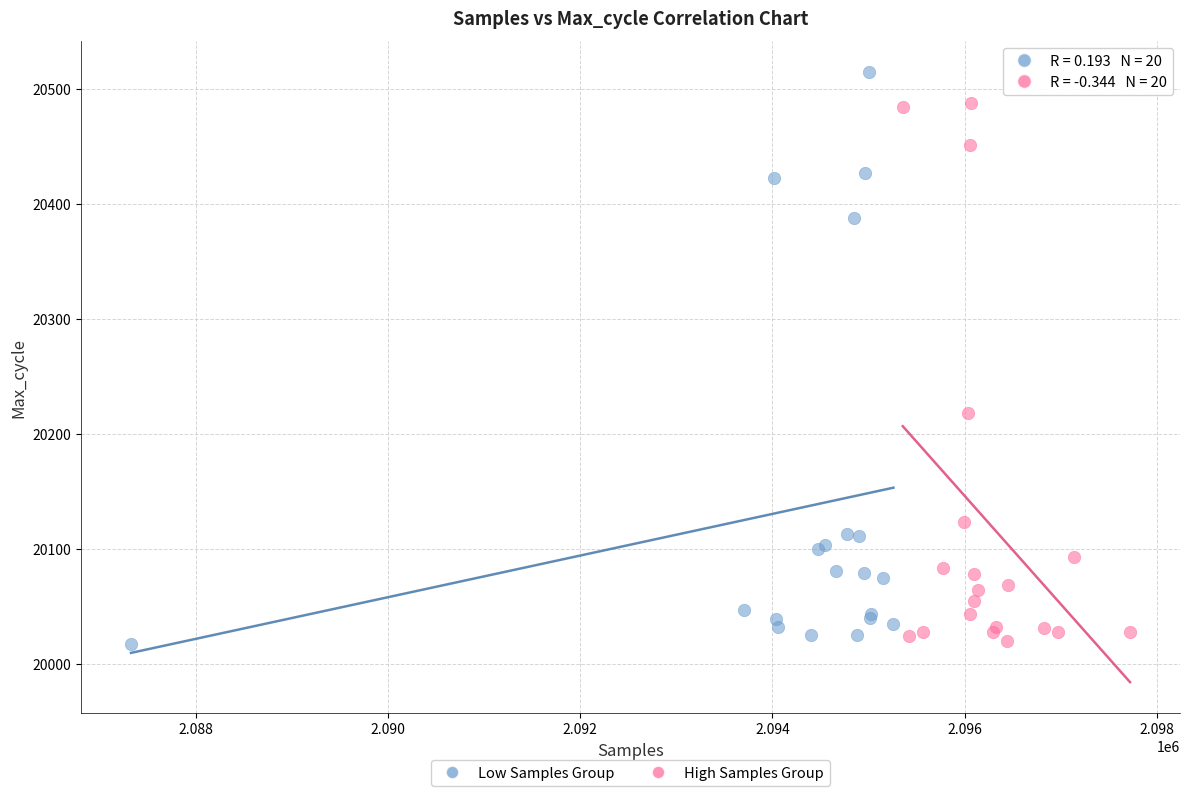

Which series reaches the maximum Y coordinate?

Low Samples Group